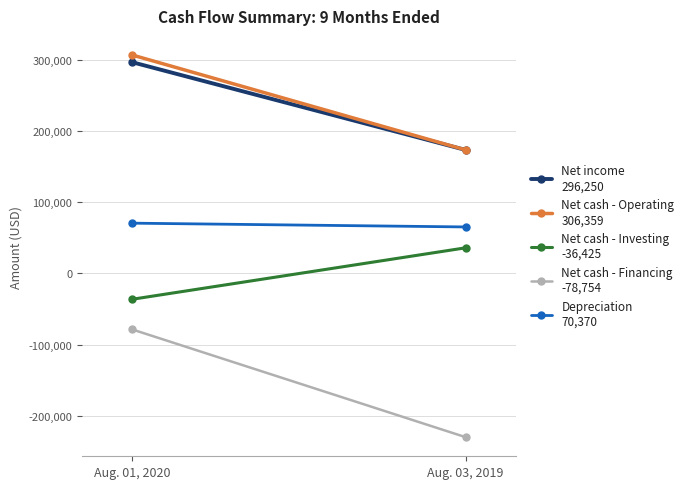

Which category has the highest value in the Net cash - Financing series?

Aug. 01, 2020